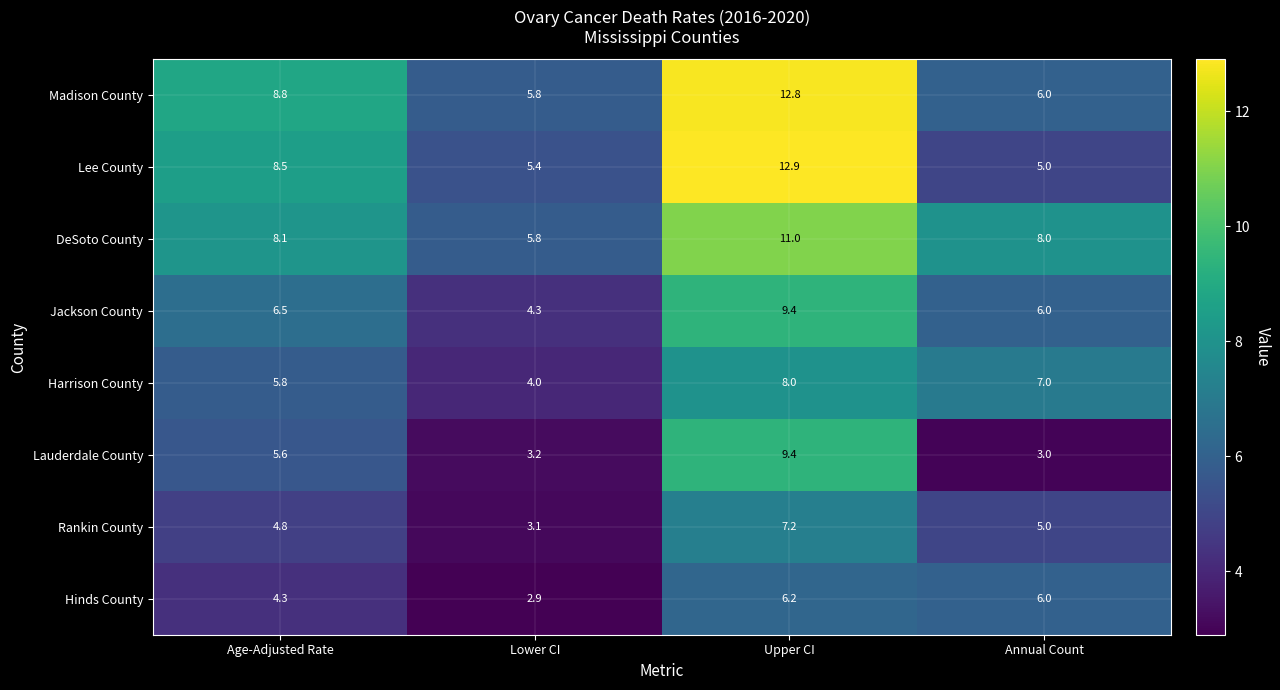

How many distinct data groups are displayed?

8